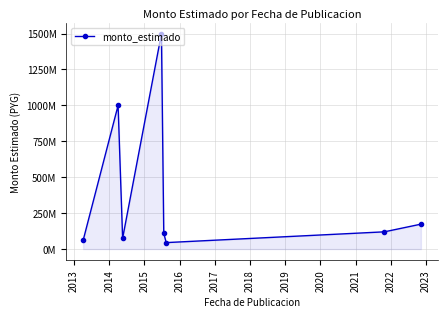

Is this an area chart (filled region under the line)?

Yes